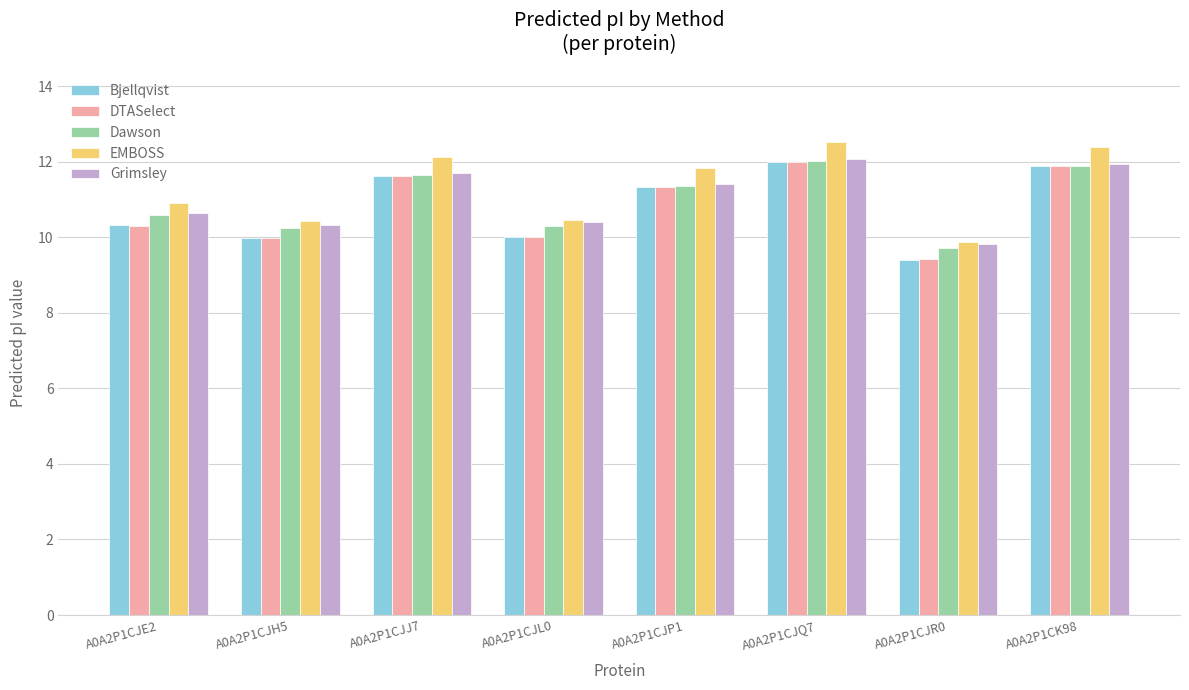

What is the difference between the maximum and minimum values in the Grimsley series?

2.3